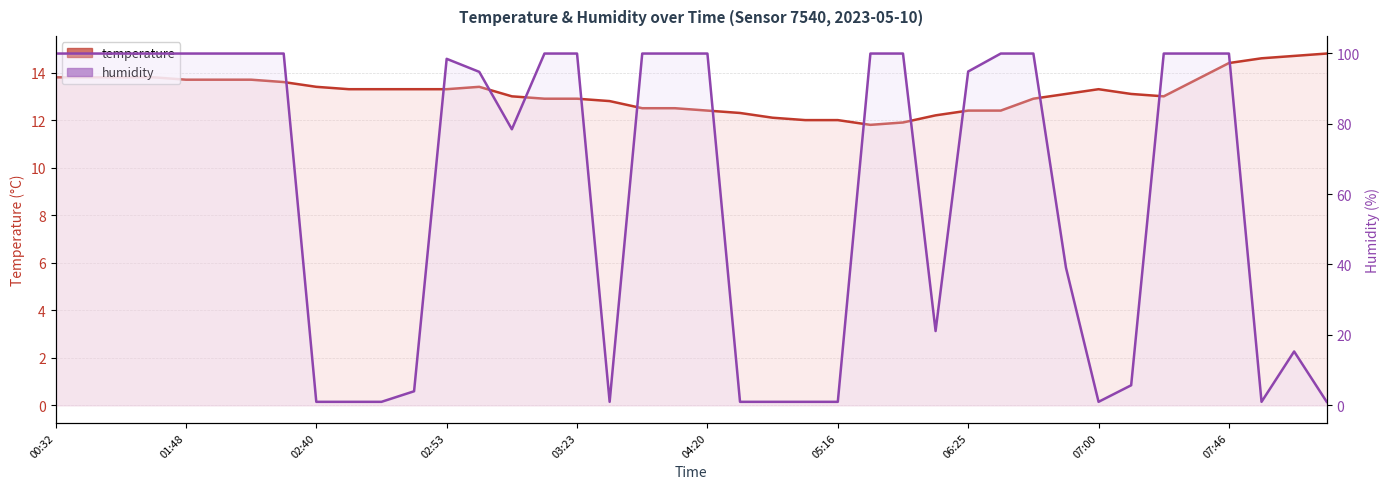

What is the greatest value displayed?

99.9